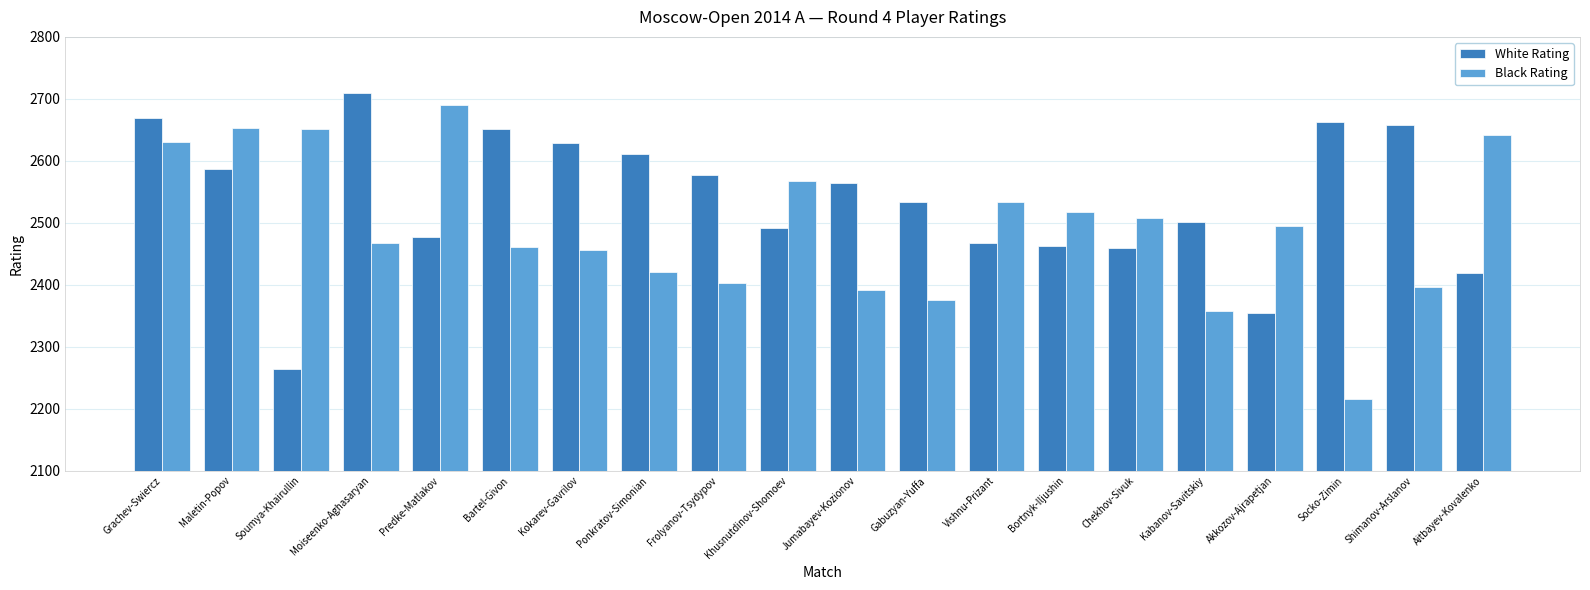

What is the label of the 15th bar from the right?

Bartel-Givon